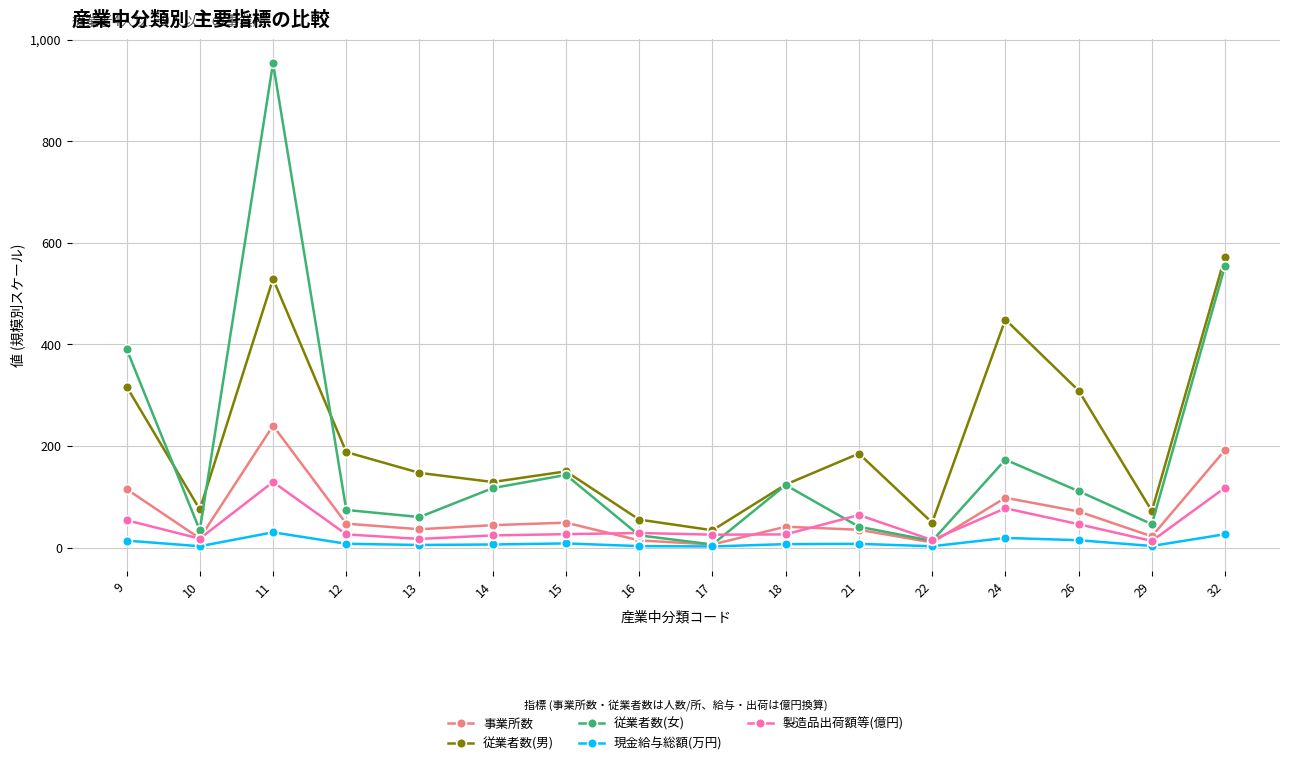

The value of 従業者数(男) at 17 is 34.0. True or false?

True